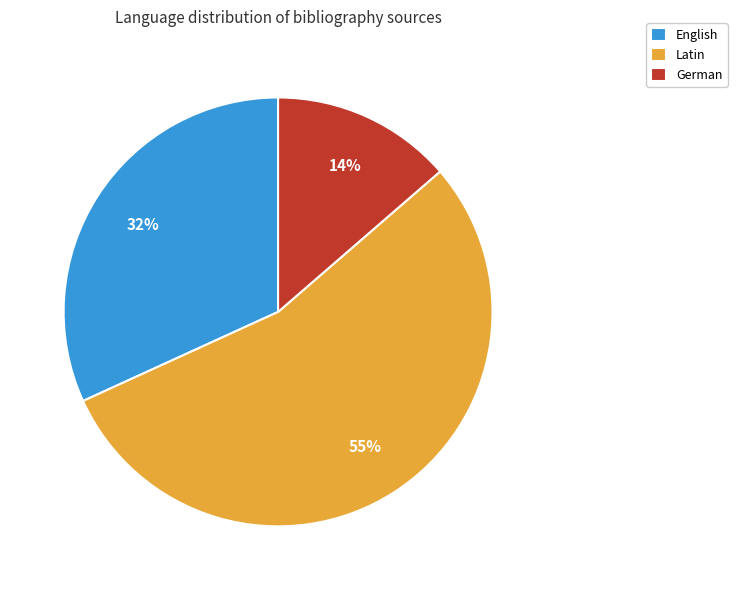

To the nearest percent, what is the combined percentage of English and Latin?

86%